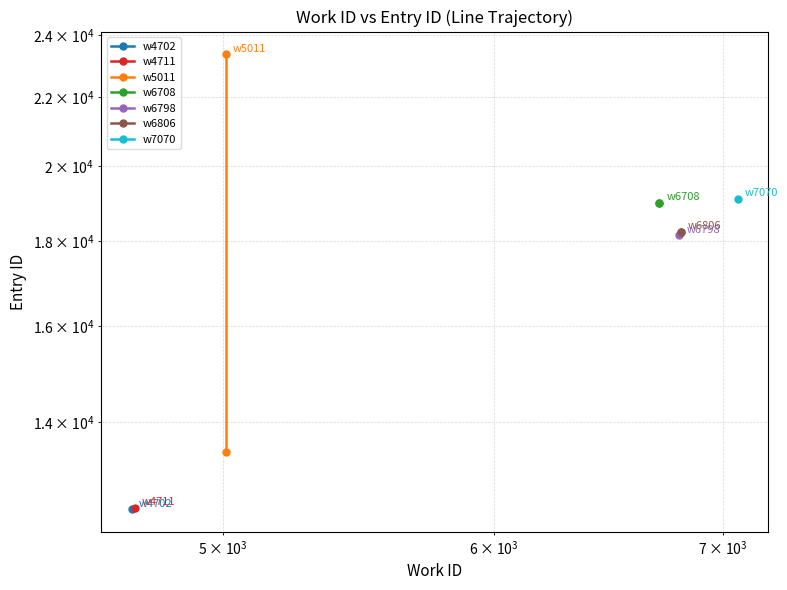

Which series has the widest spread of values?

w5011